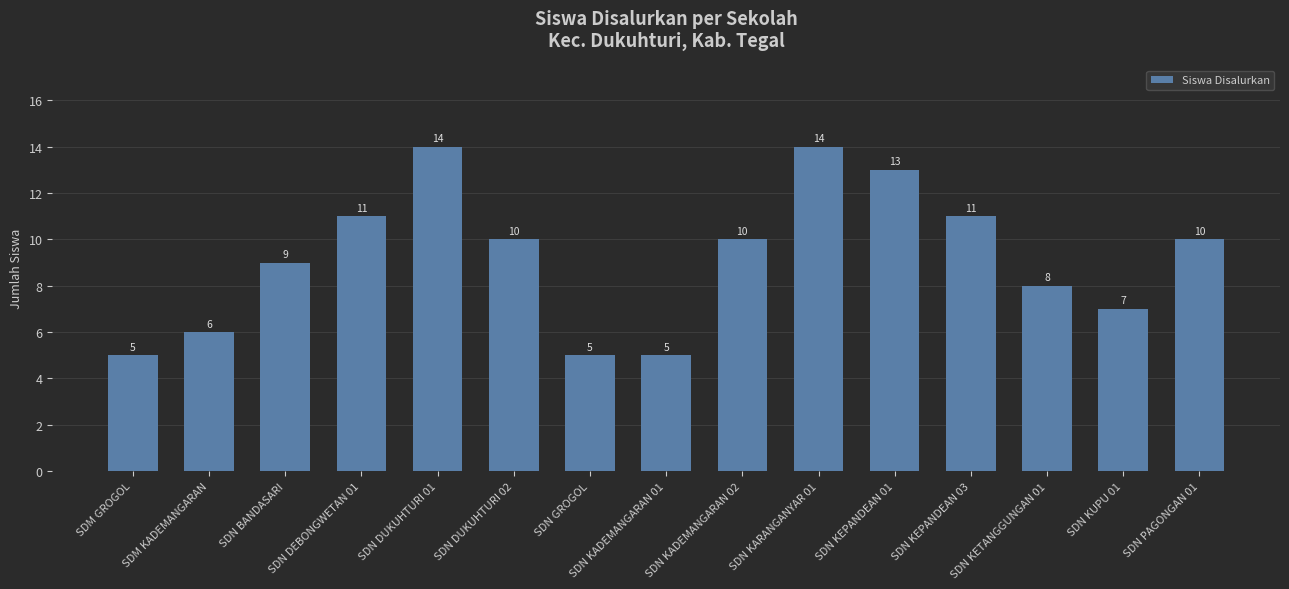

What is the minimum value shown in the chart?

5